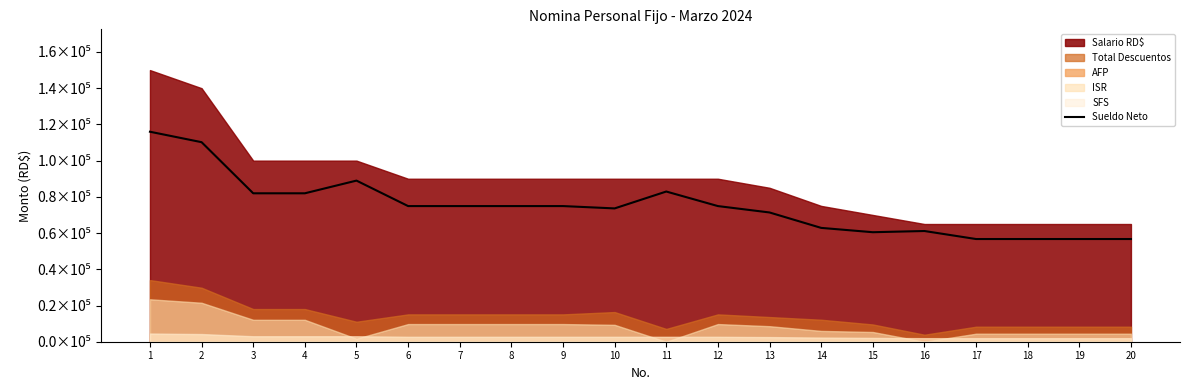

Where is the first local maximum?

5